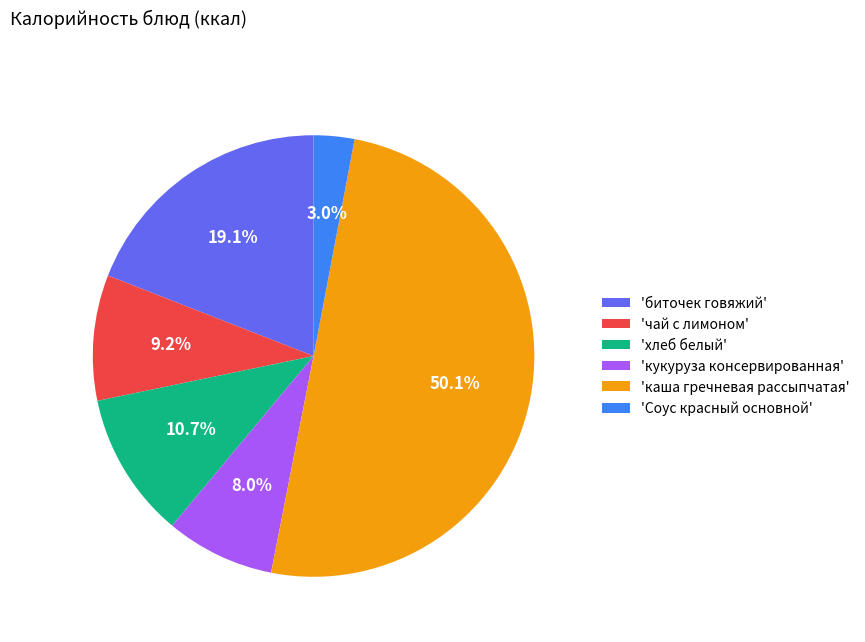

What is the ratio of the value at 'Соус красный основной' to the value at 'хлеб белый'?

0.3